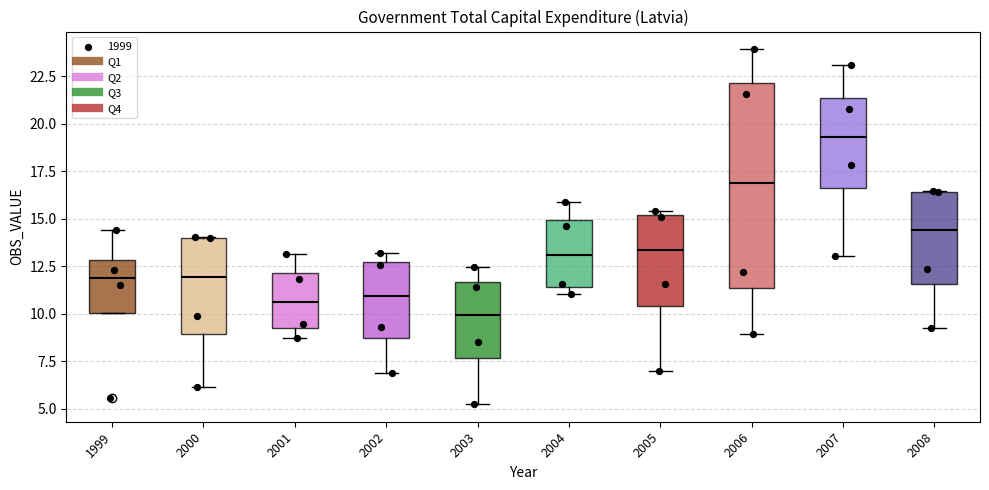

Reading left to right, transcribe this box plot: for each box, give where its median line is, the range the box spans, and where its two whiskers end, as read against the y-axis. The values are not printed on the chart, so give them approximately, as read against the axis.

1999: median 12.0, box 10.0 to 13.0, whiskers 10.0 to 14.5
2000: median 12.0, box 9.0 to 14.0, whiskers 6.0 to 14.0
2001: median 10.5, box 9.5 to 12.0, whiskers 8.5 to 13.0
2002: median 11.0, box 8.5 to 12.5, whiskers 7.0 to 13.0
2003: median 10.0, box 7.5 to 11.5, whiskers 5.5 to 12.5
2004: median 13.0, box 11.5 to 15.0, whiskers 11.0 to 16.0
2005: median 13.5, box 10.5 to 15.0, whiskers 7.0 to 15.5
2006: median 17.0, box 11.5 to 22.0, whiskers 9.0 to 24.0
2007: median 19.5, box 16.5 to 21.5, whiskers 13.0 to 23.0
2008: median 14.5, box 11.5 to 16.5, whiskers 9.0 to 16.5